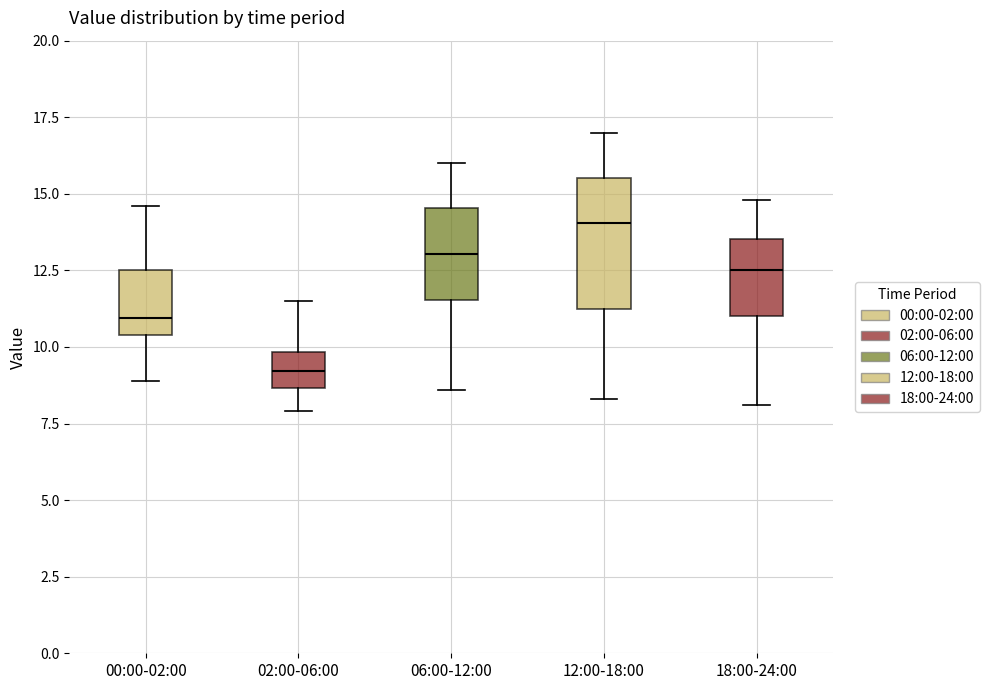

Which box has the highest median line?

12:00-18:00